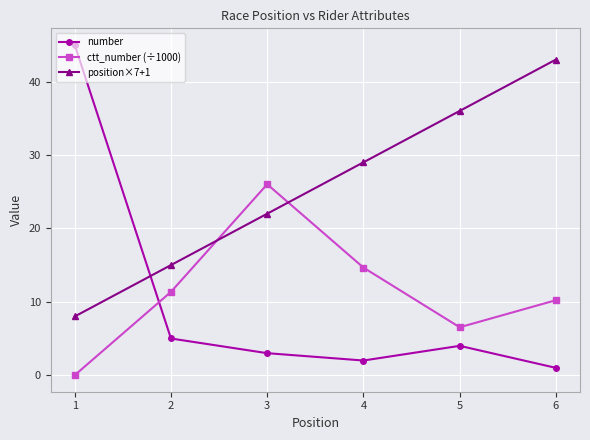

Which series changed the most between 2 and 4?

position×7+1